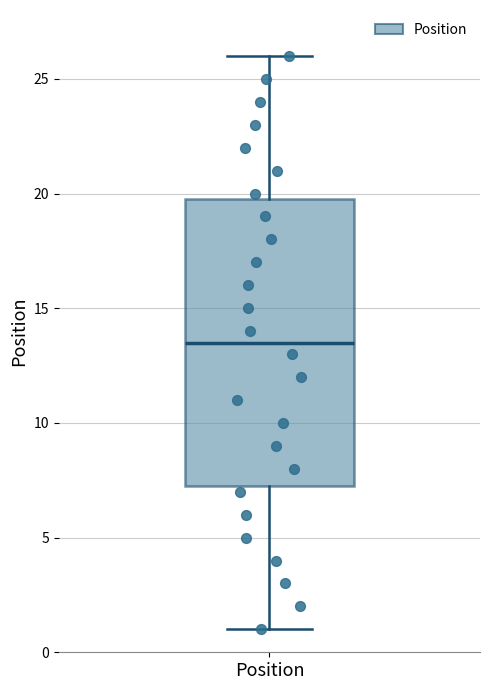

Transcribe this box plot: give where the median line is, the range the box spans, and where the two whiskers end, as read against the y-axis. The values are not printed on the chart, so give them approximately, as read against the axis.

median 13.5, box 7.5 to 20.0, whiskers 1.0 to 26.0